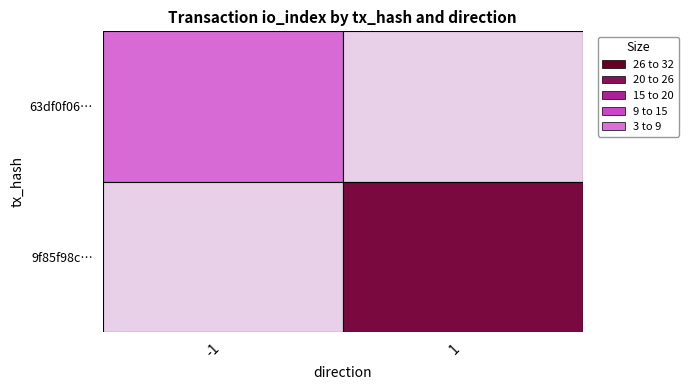

What is the approximate value of 9f85f98cca83cf57eb17a26aa30d95998e070af at direction?

1